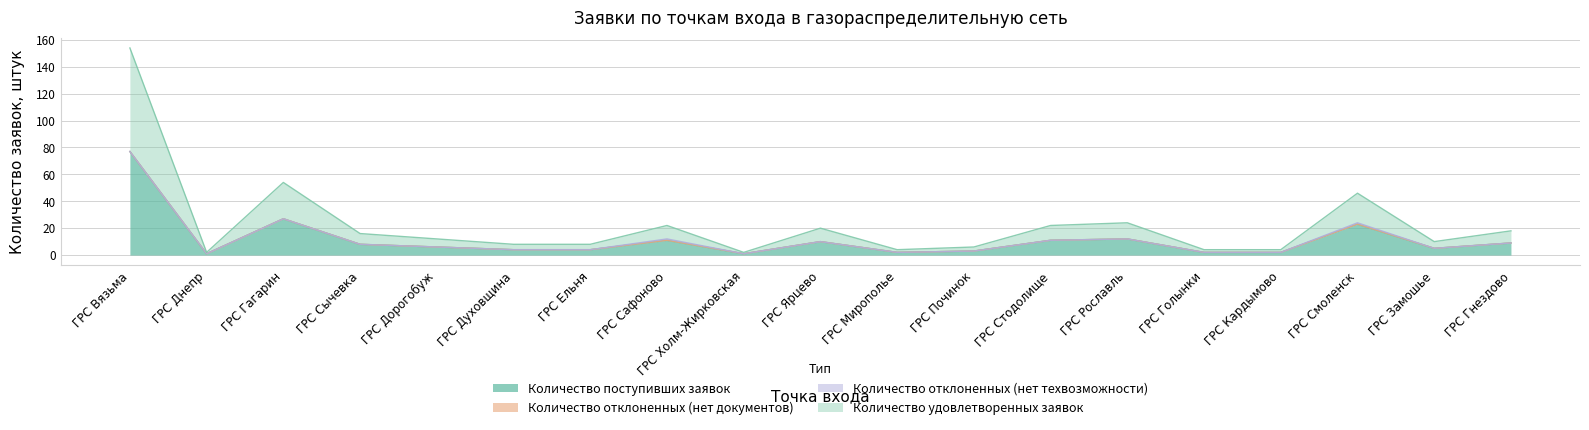

At which label does Количество поступивших заявок reach its peak?

ГРС Вязьма